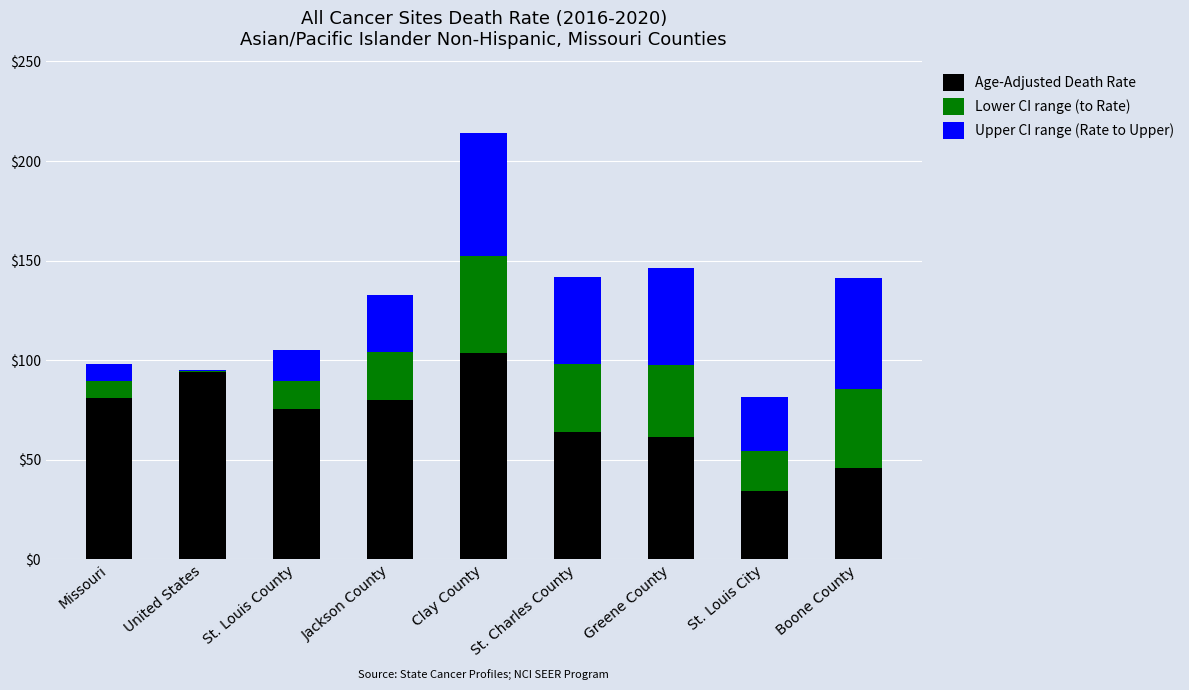

The Age-Adjusted Death Rate series shows 93.9 at United States. True or false?

True